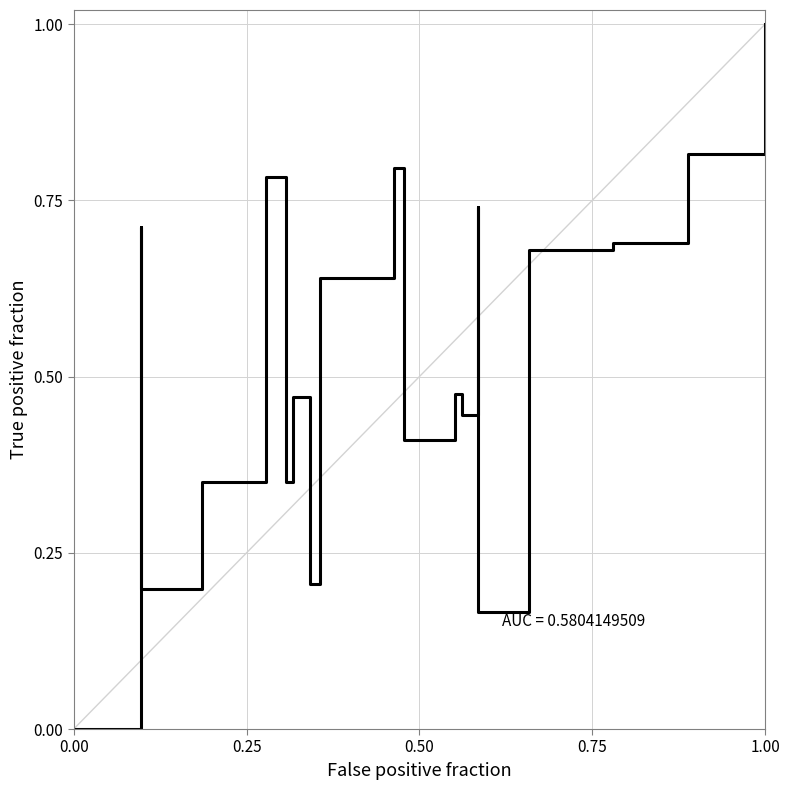

Does the chart display data point markers on the line(s)?

No